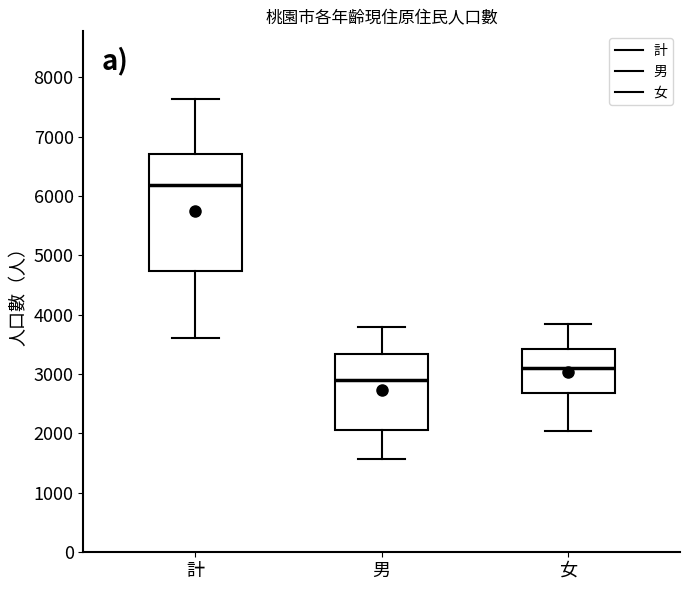

Where is the upper edge of the box for 男 on the y-axis? The values are not printed on the chart, so give them approximately, as read against the axis.

3300